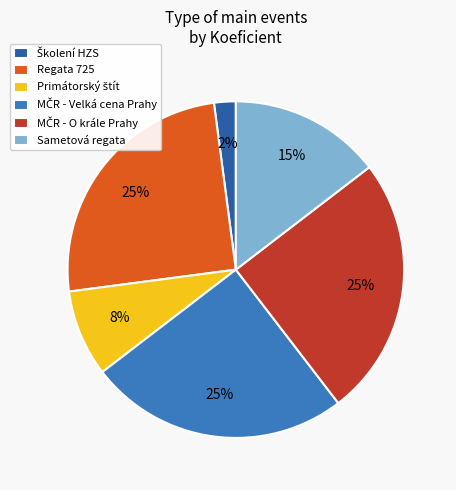

The Sametová regata slice represents 2% of the pie. True or false?

False